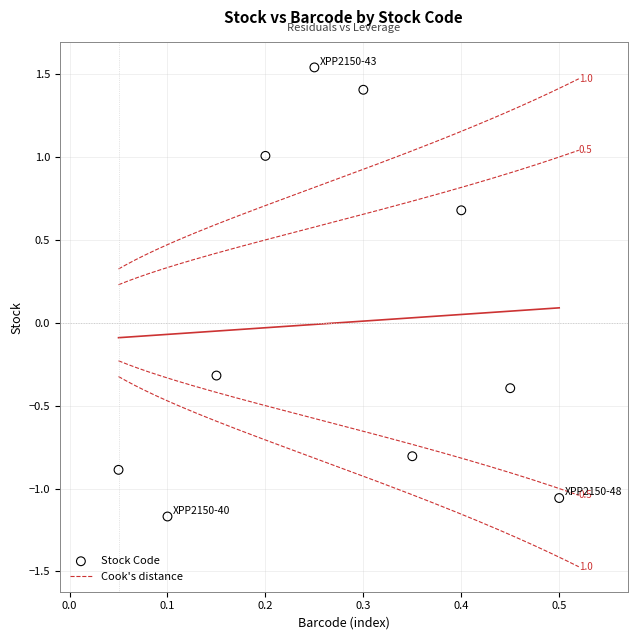

What is the range of Y values (max minus min)?

2.7